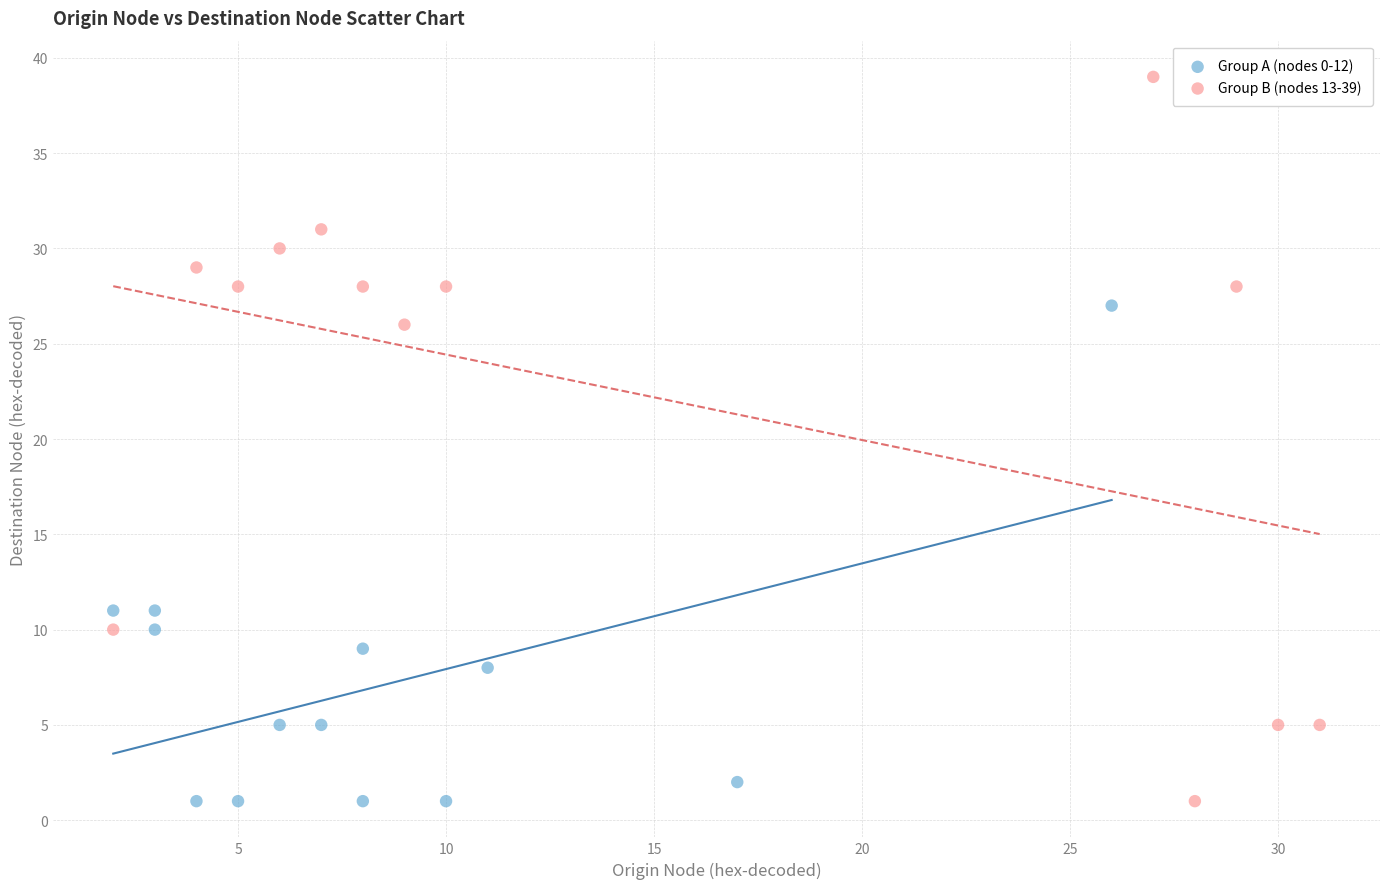

Which series has the largest Y range (max minus min)?

Group B (nodes 13-39)